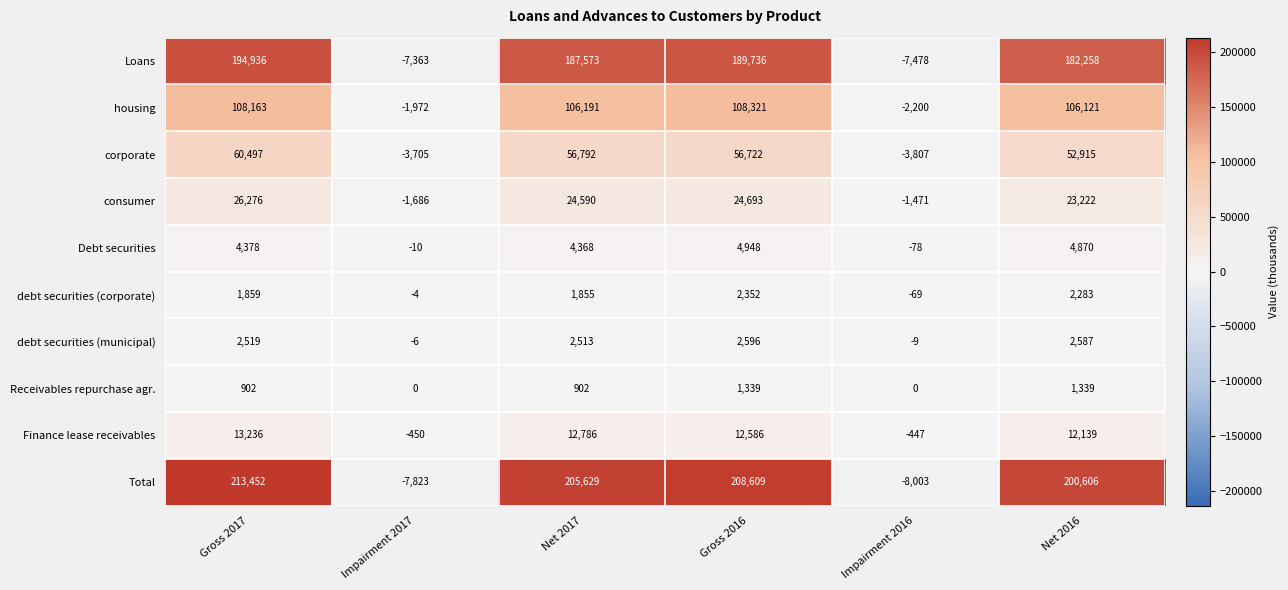

Between Impairment 2017 and Net 2017, which series saw the biggest shift?

Total